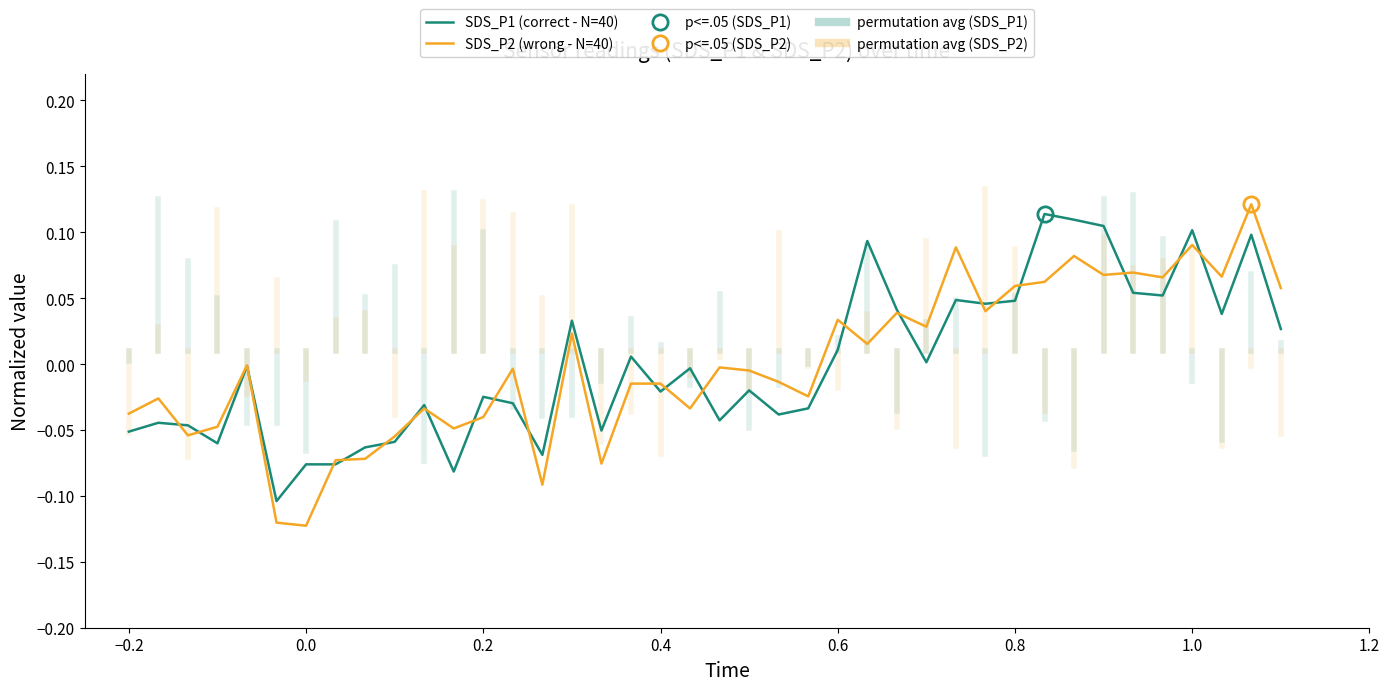

Is it true that SDS_P2 (wrong - N=40) equals -0.0 at 17?

False